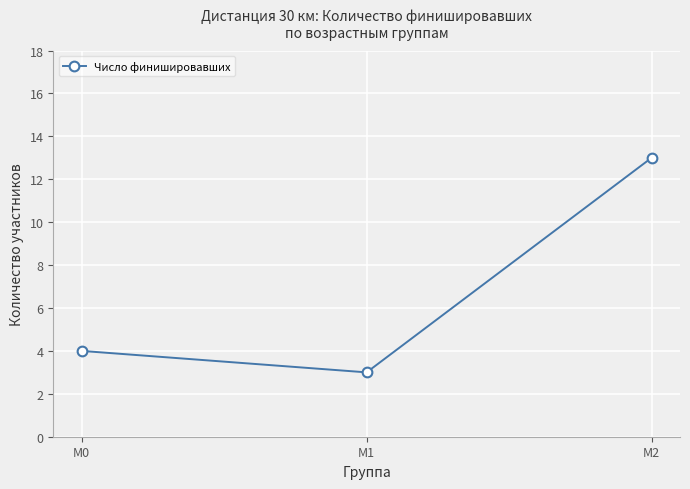

Where is the data nearest to the value 8?

М0